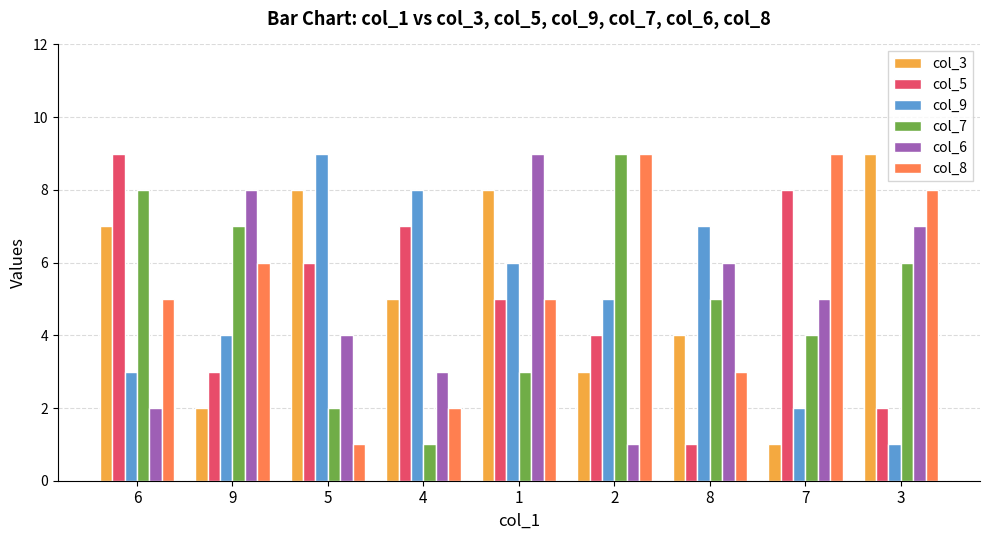

Reading left to right, list all the values displayed in this chart.

col_3: 7	2	8	5	8	3	4	1	9
col_5: 9	3	6	7	5	4	1	8	2
col_9: 3	4	9	8	6	5	7	2	1
col_7: 8	7	2	1	3	9	5	4	6
col_6: 2	8	4	3	9	1	6	5	7
col_8: 5	6	1	2	5	9	3	9	8